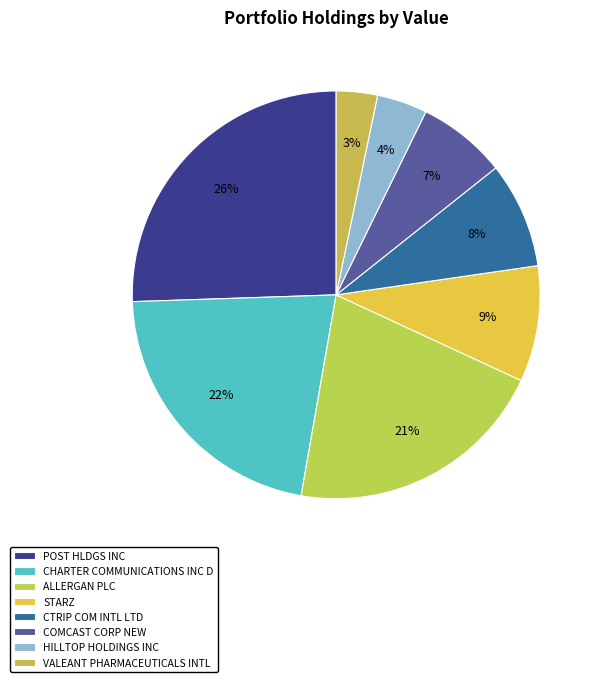

Between CTRIP COM INTL LTD and POST HLDGS INC, which is larger?

POST HLDGS INC